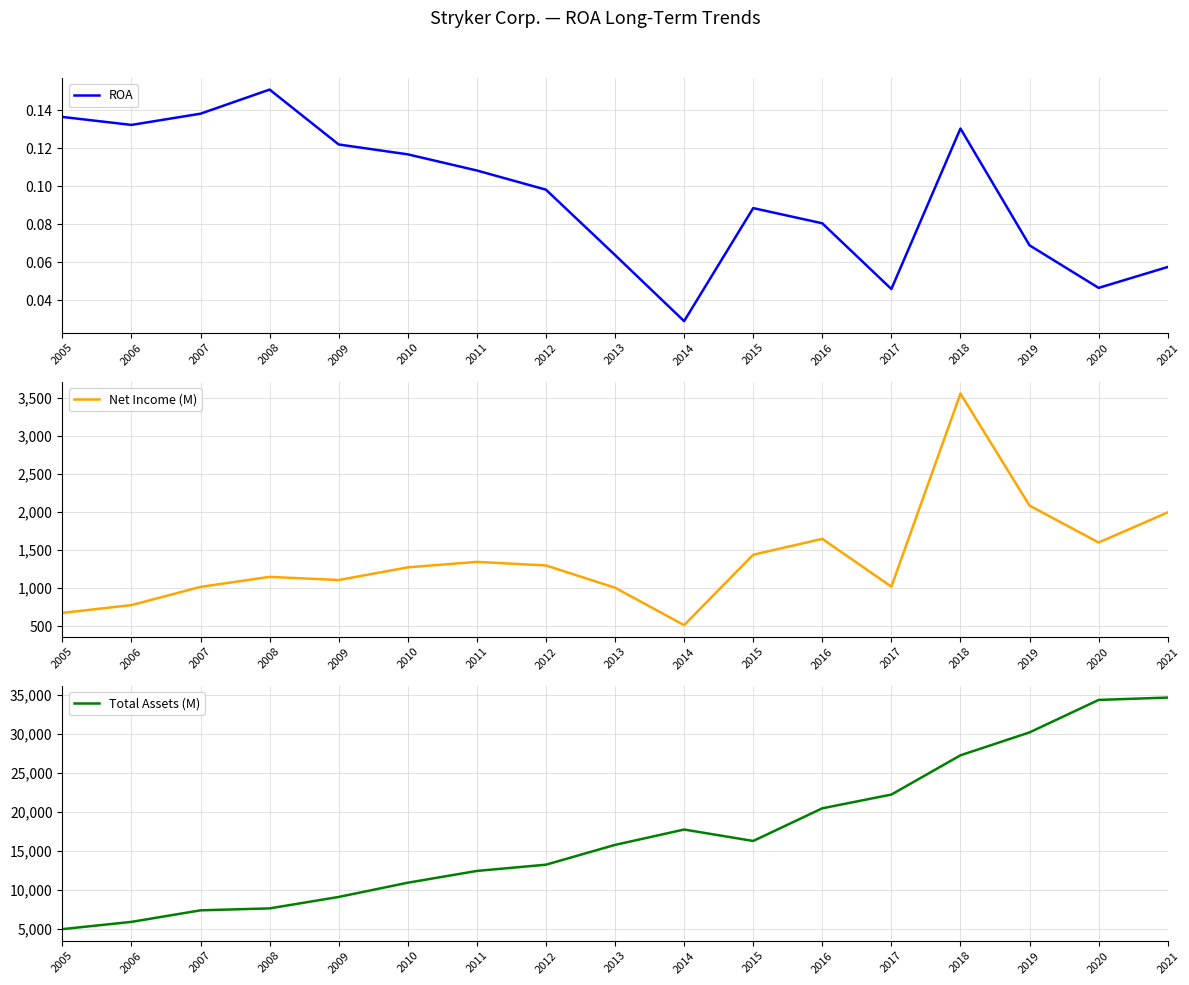

What is the difference between the Net Income (M) values at 2005 and 2009?

432